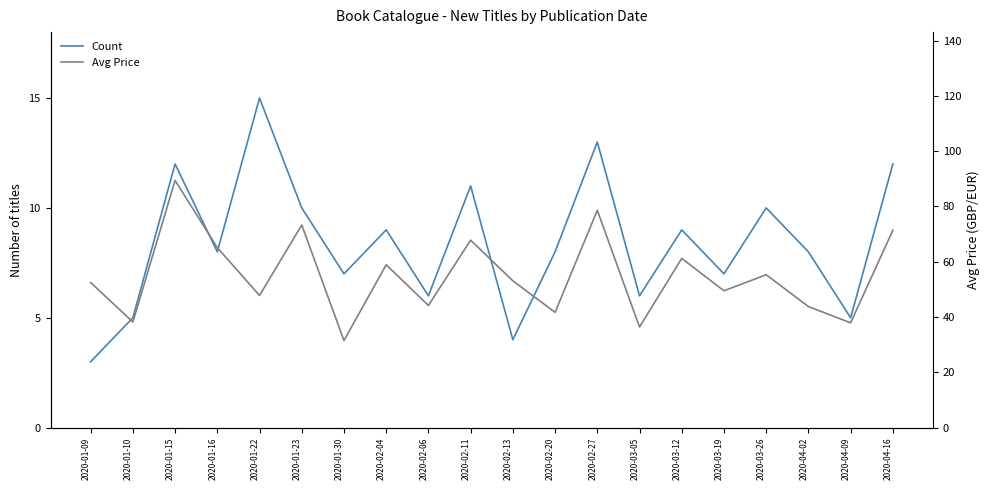

The Count series shows 8.0 at 2020-01-16. True or false?

True